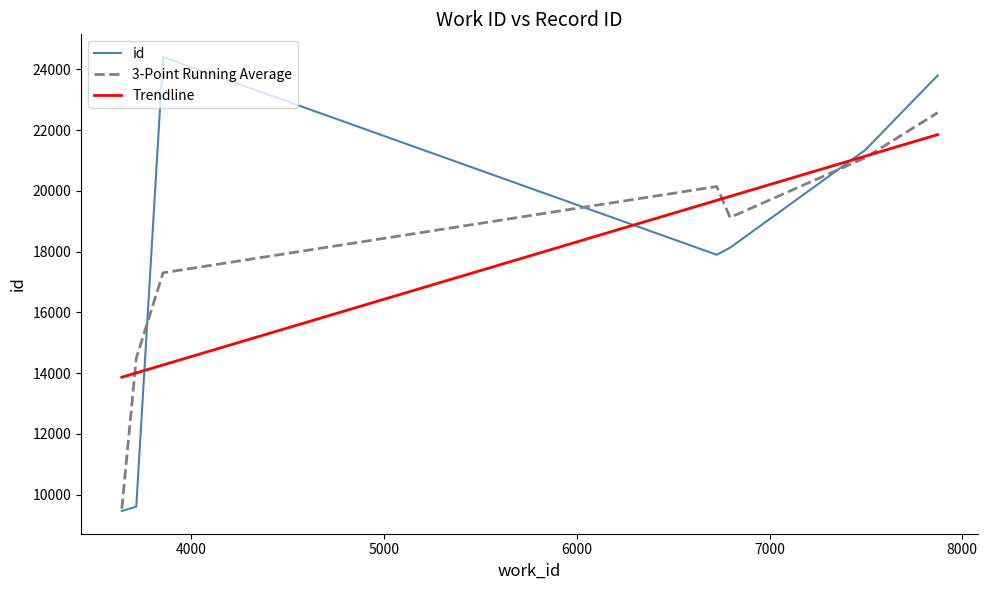

What is the highest value of the id series?

24407.0